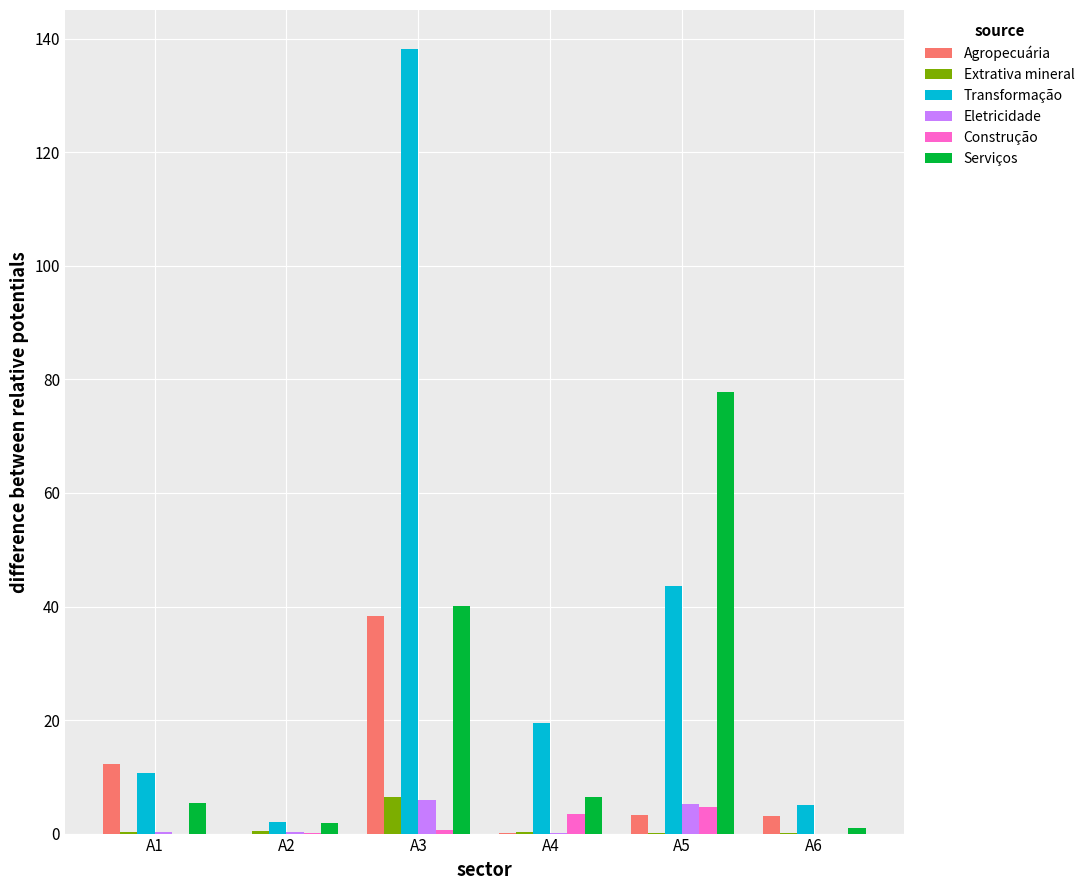

Is the value of Construção at A4 greater than the value of Agropecuária at A2?

Yes